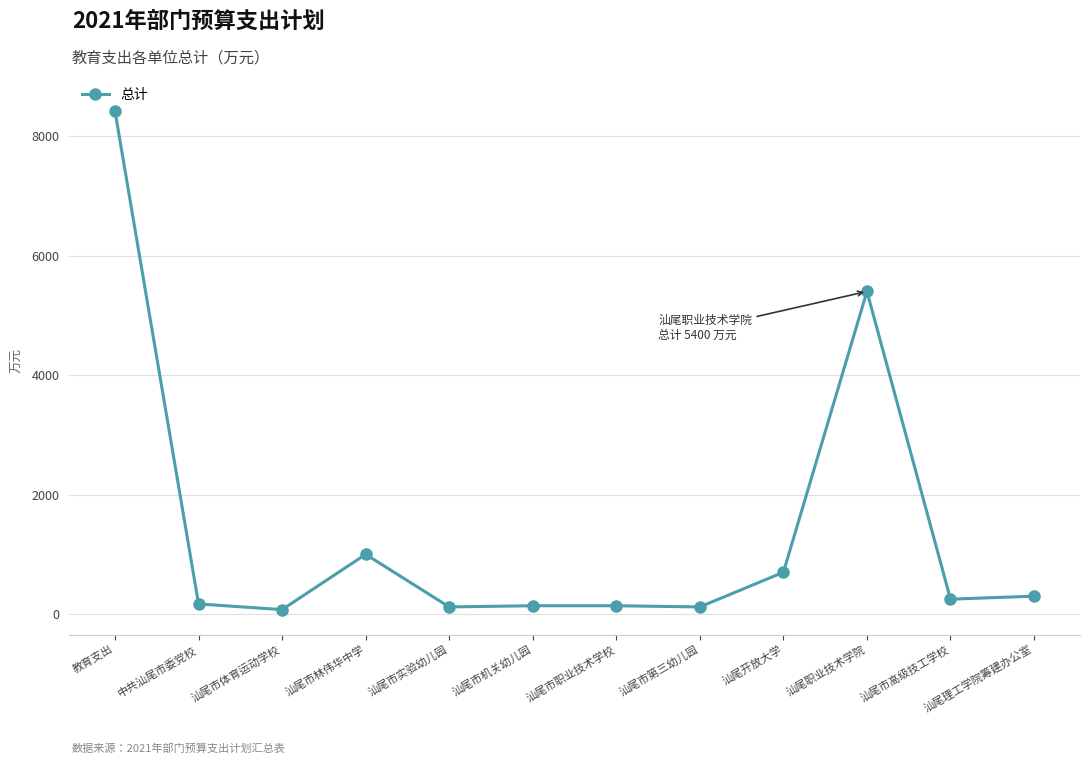

The value at 汕尾市第三幼儿园 is 120. True or false?

True